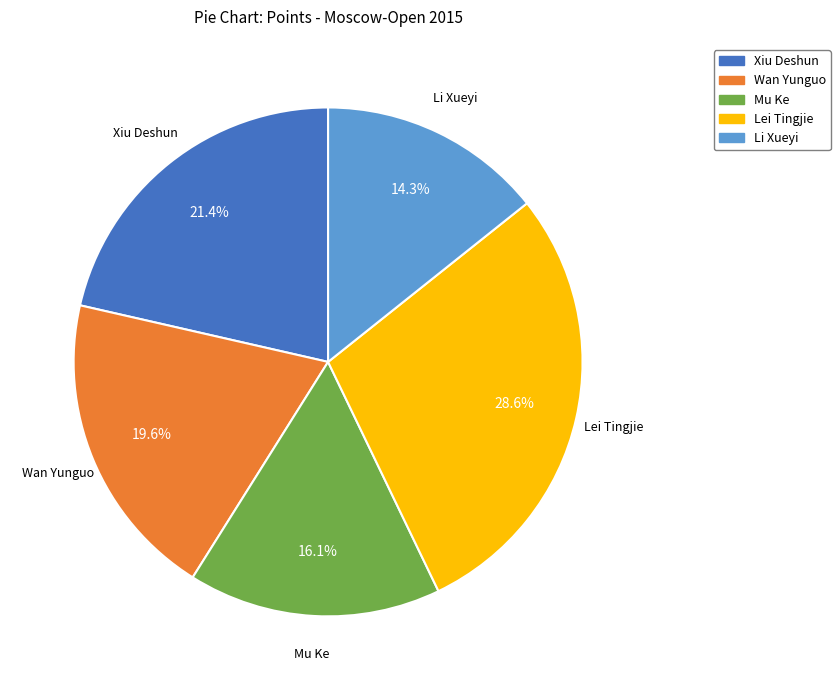

Rank the categories by value from lowest to highest.

Li Xueyi, Mu Ke, Wan Yunguo, Xiu Deshun, Lei Tingjie